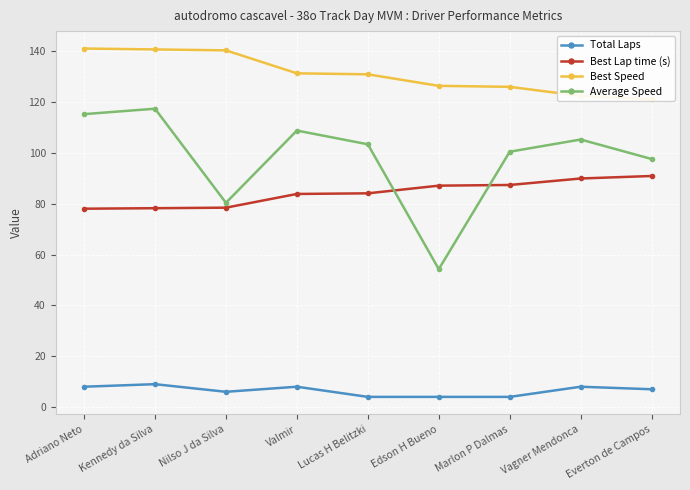

Does the chart display data point markers on the line(s)?

Yes